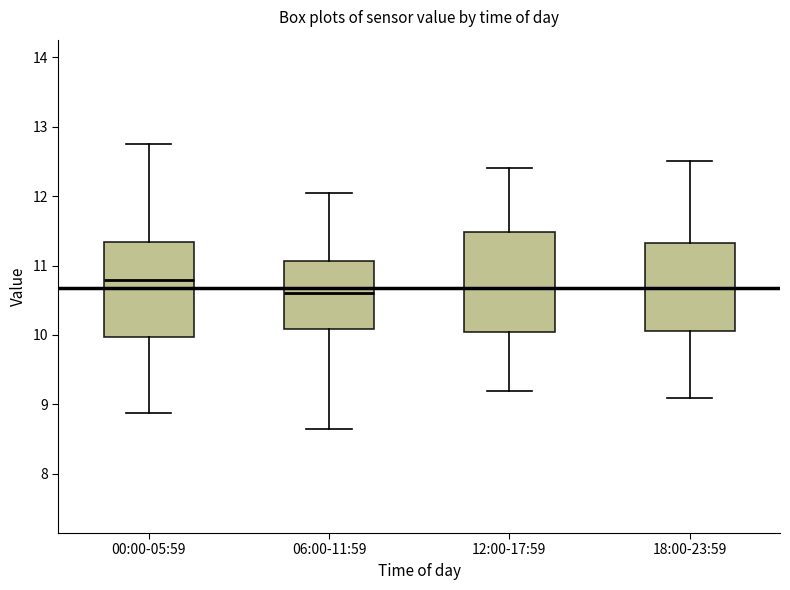

Reading left to right, transcribe this box plot: for each box, give where its median line is, the range the box spans, and where its two whiskers end, as read against the y-axis. The values are not printed on the chart, so give them approximately, as read against the axis.

00:00-05:59: median 10.8, box 10.0 to 11.3, whiskers 8.9 to 12.8
06:00-11:59: median 10.6, box 10.1 to 11.1, whiskers 8.7 to 12.1
12:00-17:59: median 10.7, box 10.0 to 11.5, whiskers 9.2 to 12.4
18:00-23:59: median 10.7, box 10.1 to 11.3, whiskers 9.1 to 12.5